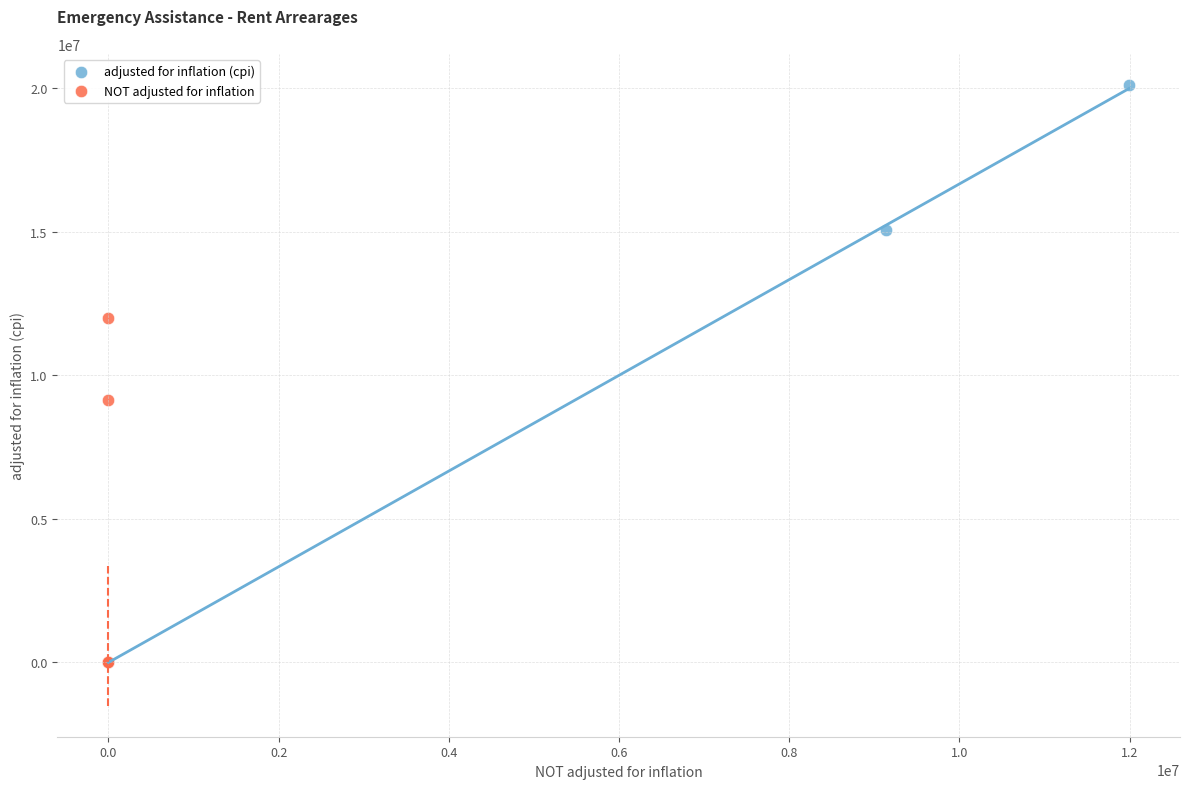

What are all the series names shown in the legend?

adjusted for inflation (cpi), NOT adjusted for inflation